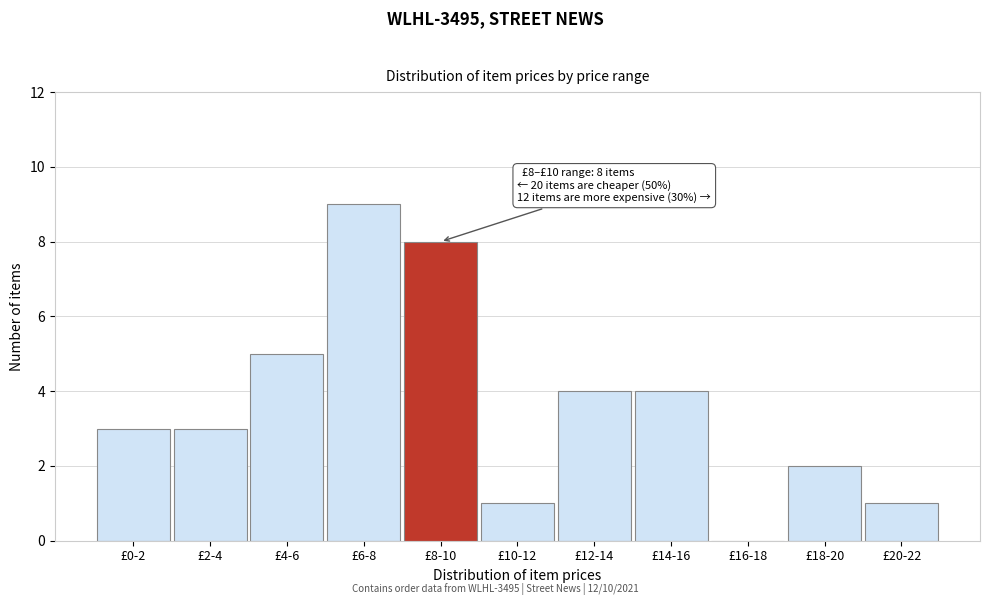

Reading left to right, what are all the values shown in this chart?

£0-2=3	£2-4=3	£4-6=5	£6-8=9	£8-10=8	£10-12=1	£12-14=4	£14-16=4	£16-18=0	£18-20=2	£20-22=1